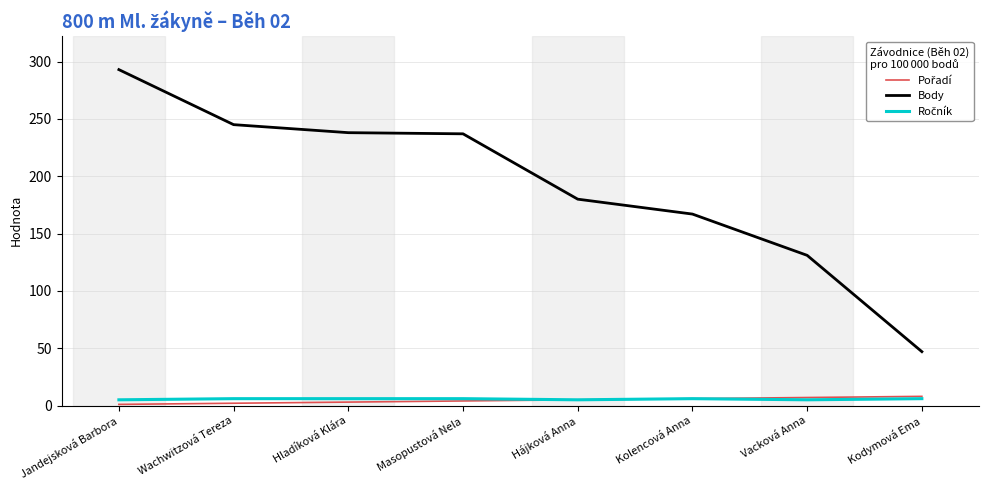

Is it true that Body equals 245 at Wachwitzová Tereza?

True